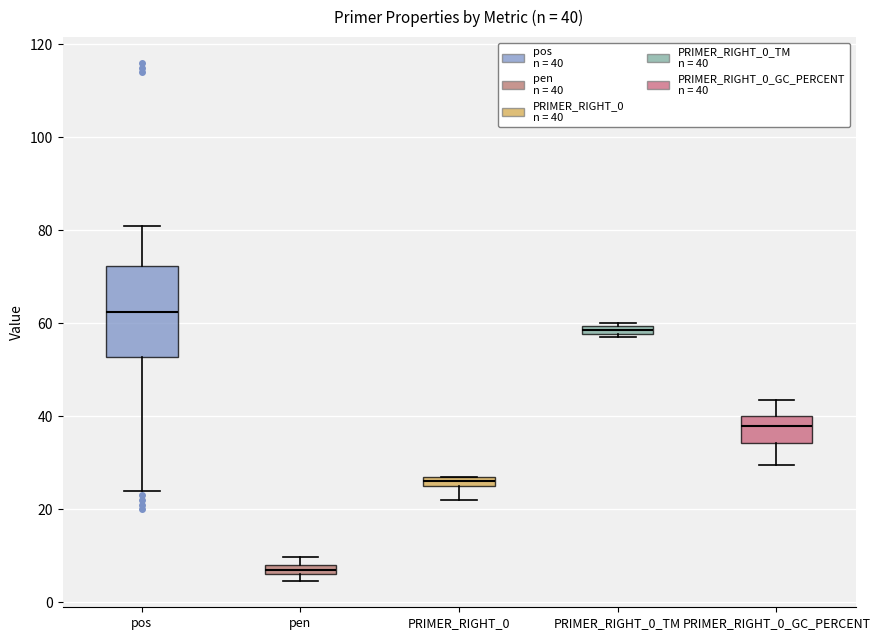

Which box's median line is the lowest?

pen